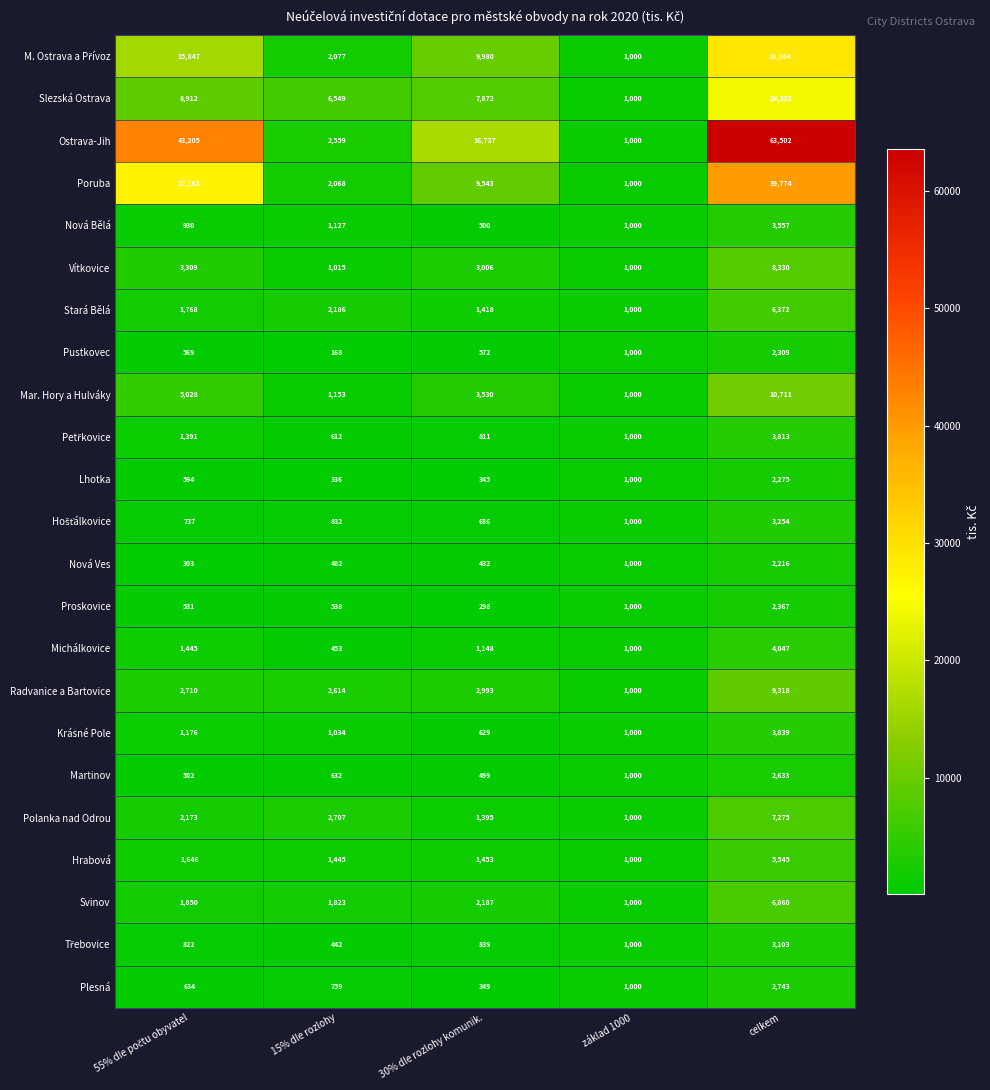

What is the difference between the maximum and second lowest values in the Nová Bělá series?

2627